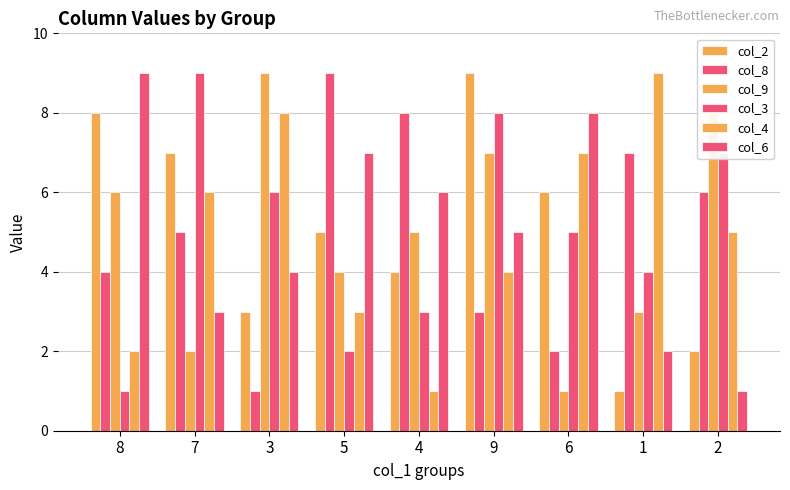

Reading left to right, what are all the values shown in this chart?

col_2: 8	7	3	5	4	9	6	1	2
col_8: 4	5	1	9	8	3	2	7	6
col_9: 6	2	9	4	5	7	1	3	8
col_3: 1	9	6	2	3	8	5	4	7
col_4: 2	6	8	3	1	4	7	9	5
col_6: 9	3	4	7	6	5	8	2	1